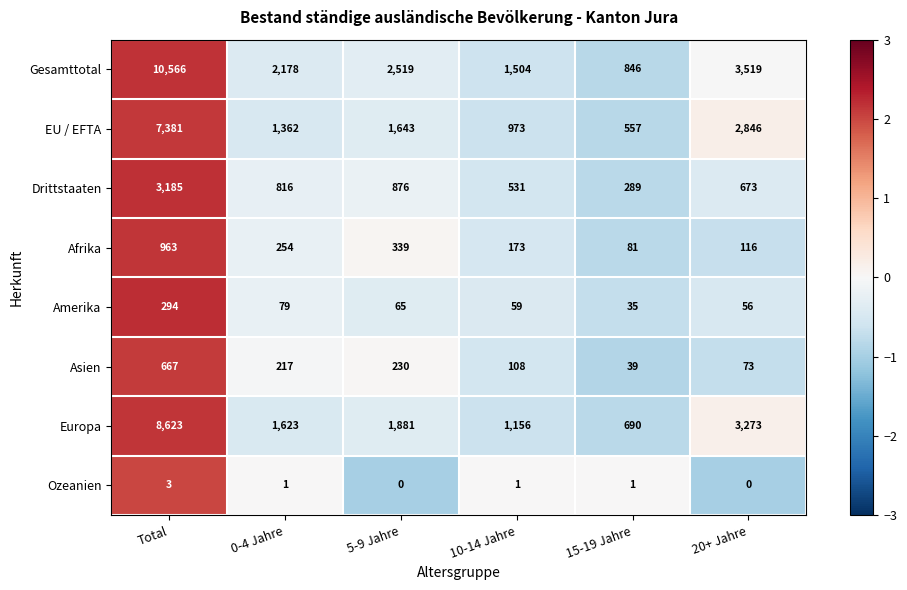

What is the spread (max minus min) of values at 0-4 Jahre?

2177